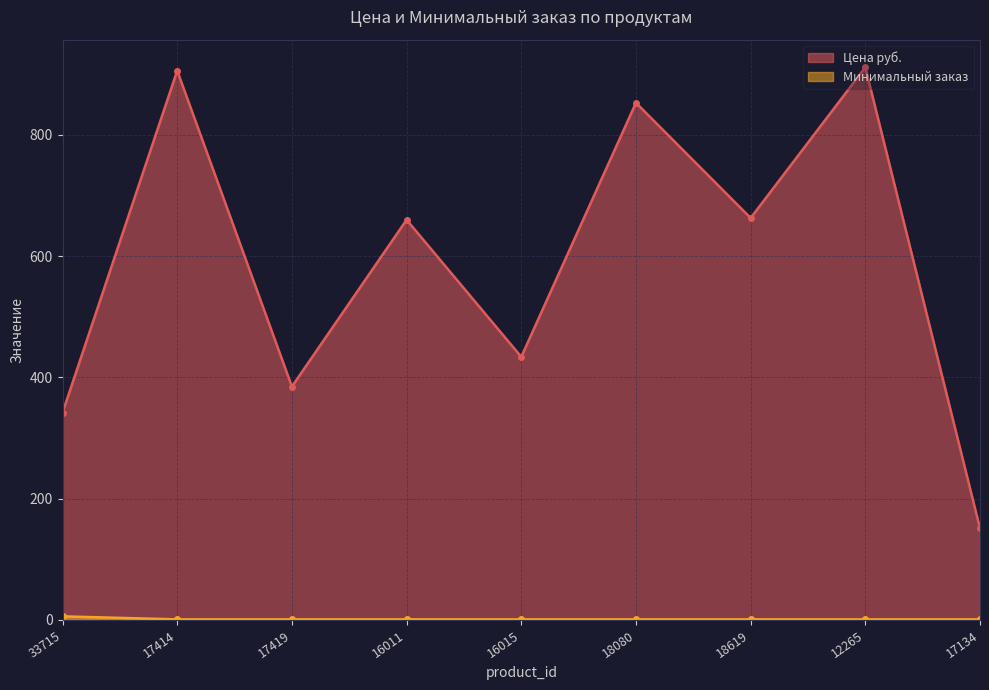

List the labels in order of Минимальный заказ value, largest first.

33715, 17414, 17419, 16011, 16015, 18080, 18619, 12265, 17134